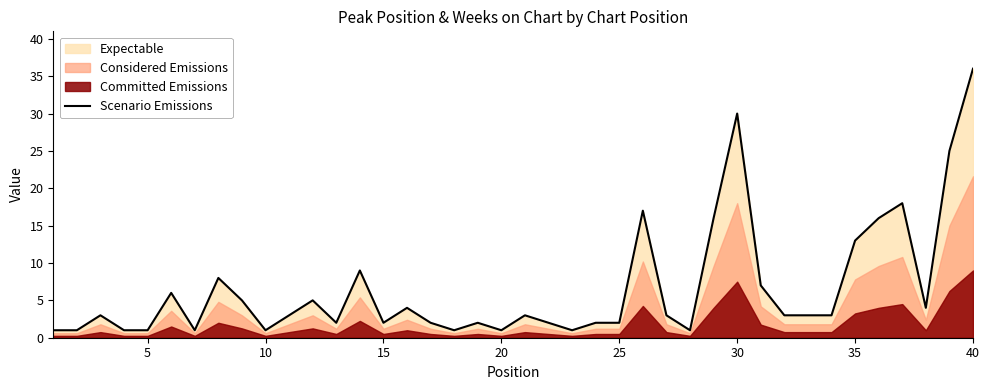

How many data points are less than 3?

17